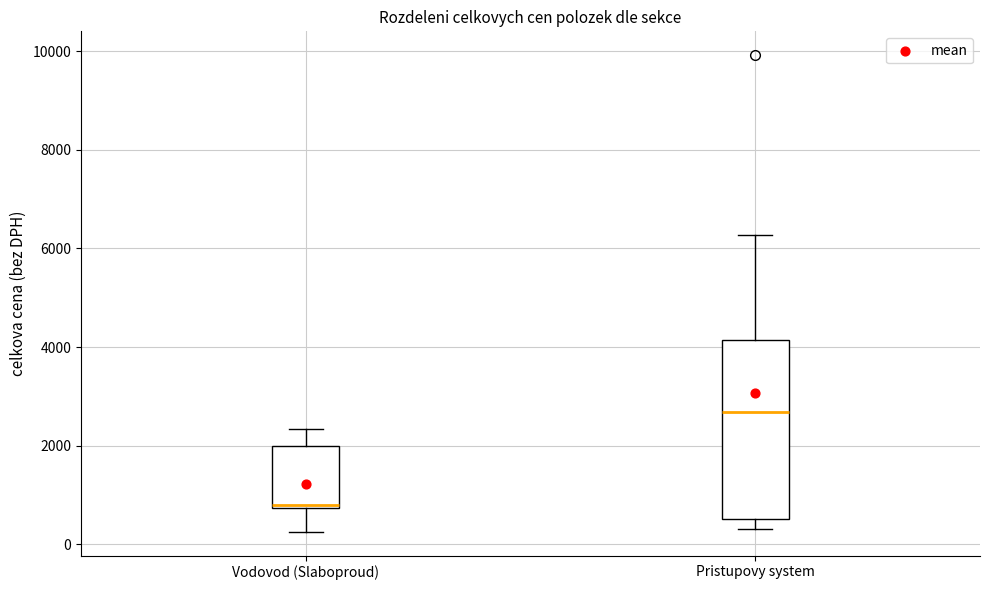

Which box's median line is the lowest?

Vodovod (Slaboproud)